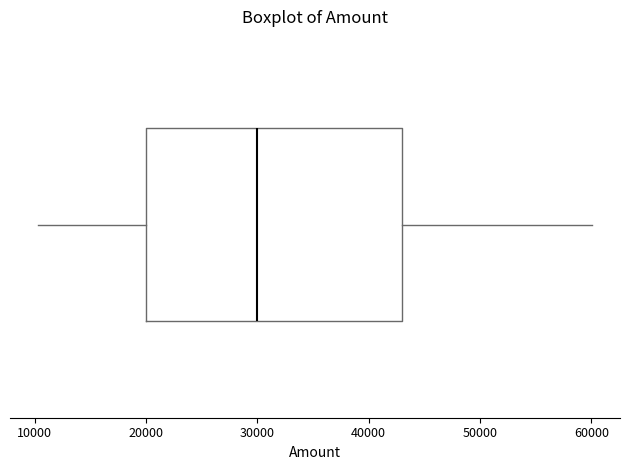

Read this box plot against the x-axis: the position of the median line, the range covered by the box, and the ends of both whiskers. The values are not printed on the chart, so give them approximately, as read against the axis.

median 30000, box 20000 to 43000, whiskers 10000 to 60000